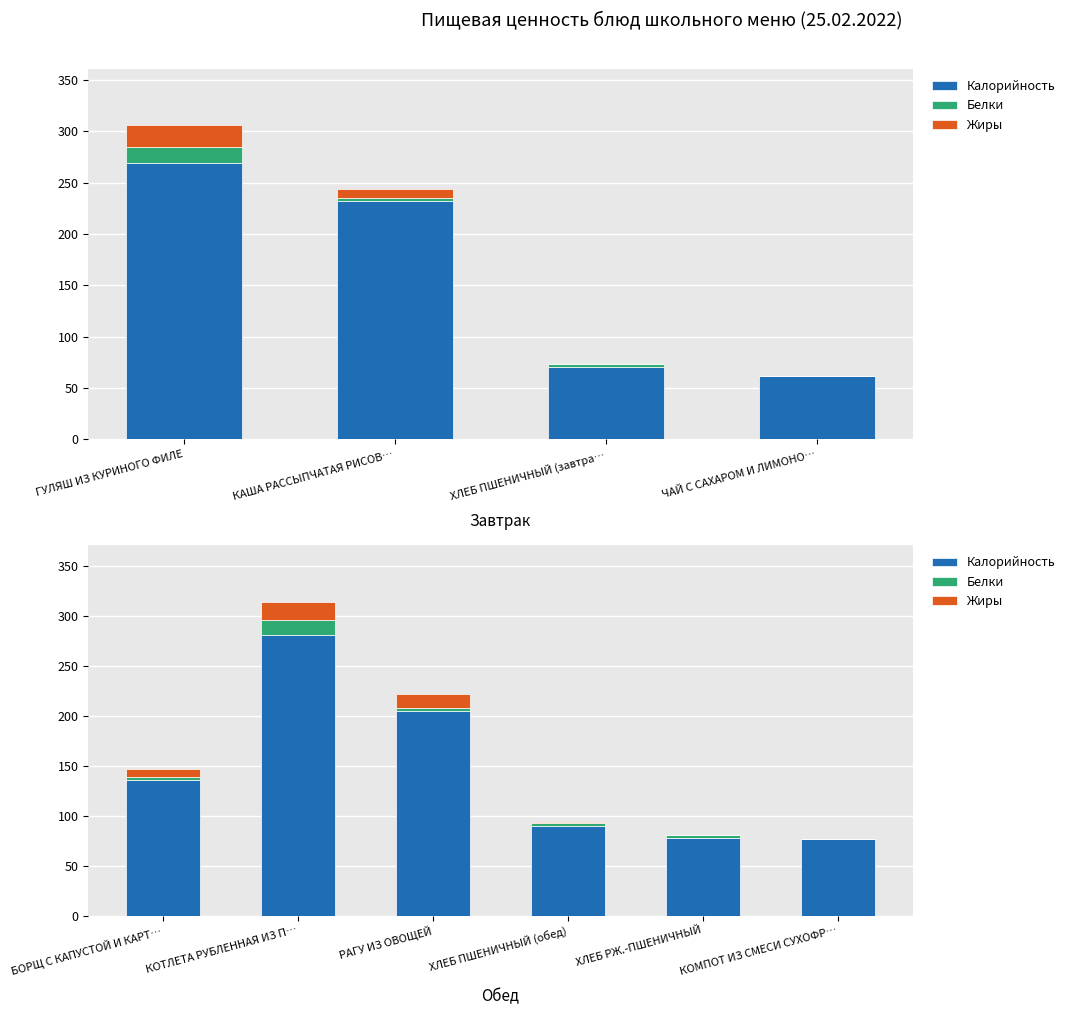

What are all the series names shown in the legend?

Калорийность, Белки, Жиры